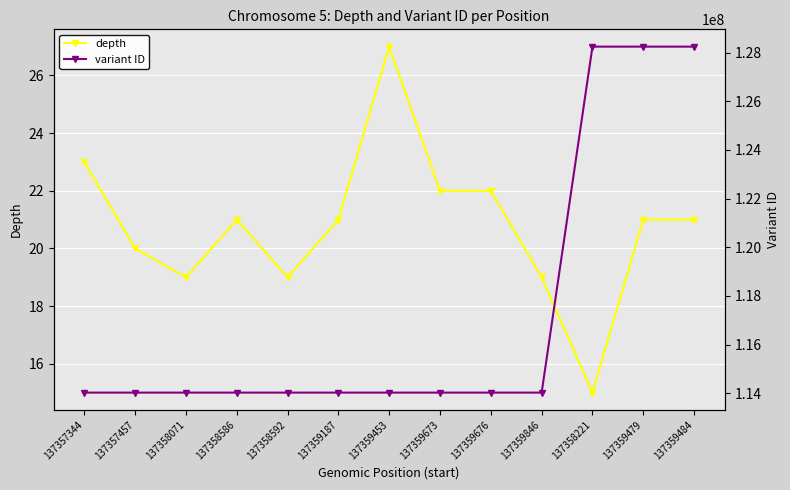

At 137359484, list the series in order from largest to smallest.

variant ID, depth